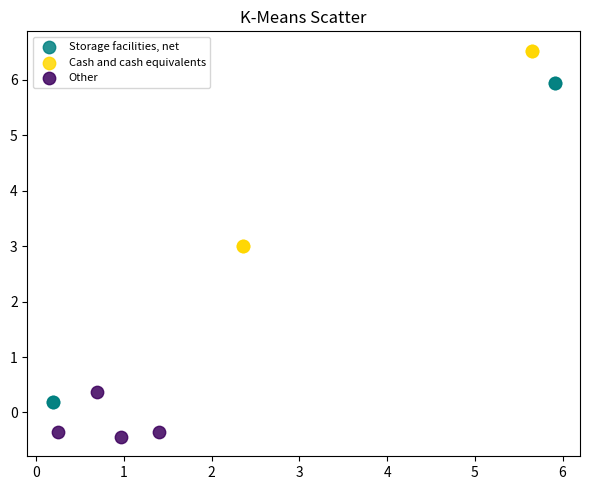

Which series reaches the minimum Y coordinate?

Other